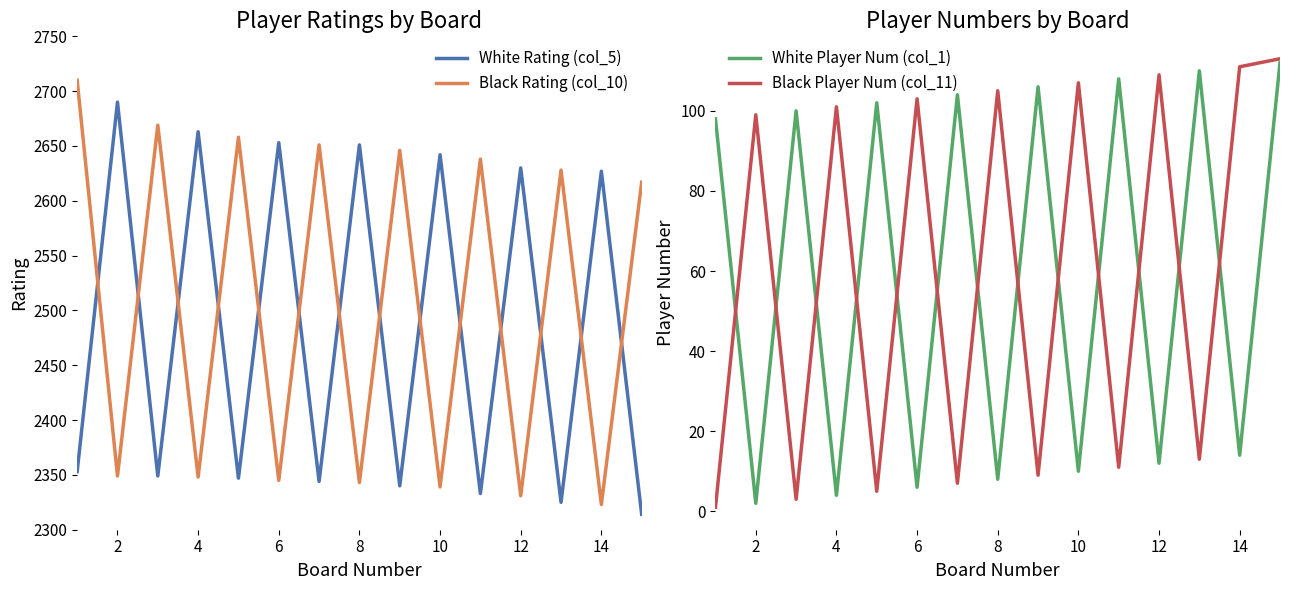

The Black Player Num (col_11) series shows 65 at 8. True or false?

False